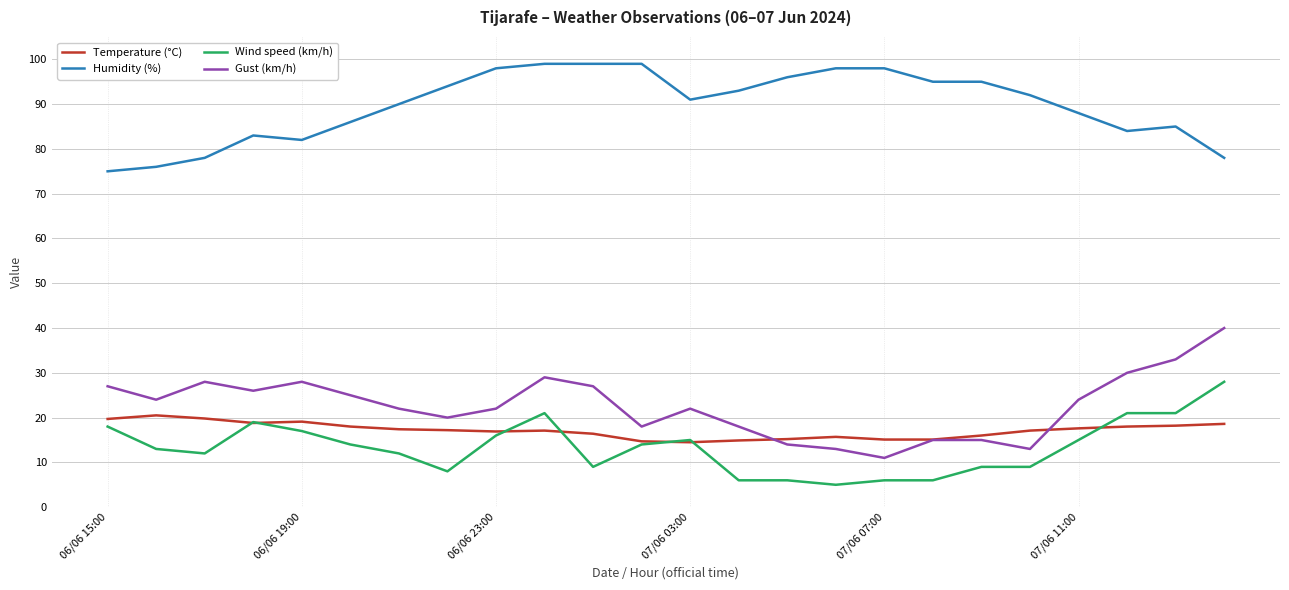

What is the difference between the maximum and minimum values in the Gust (km/h) series?

29.0